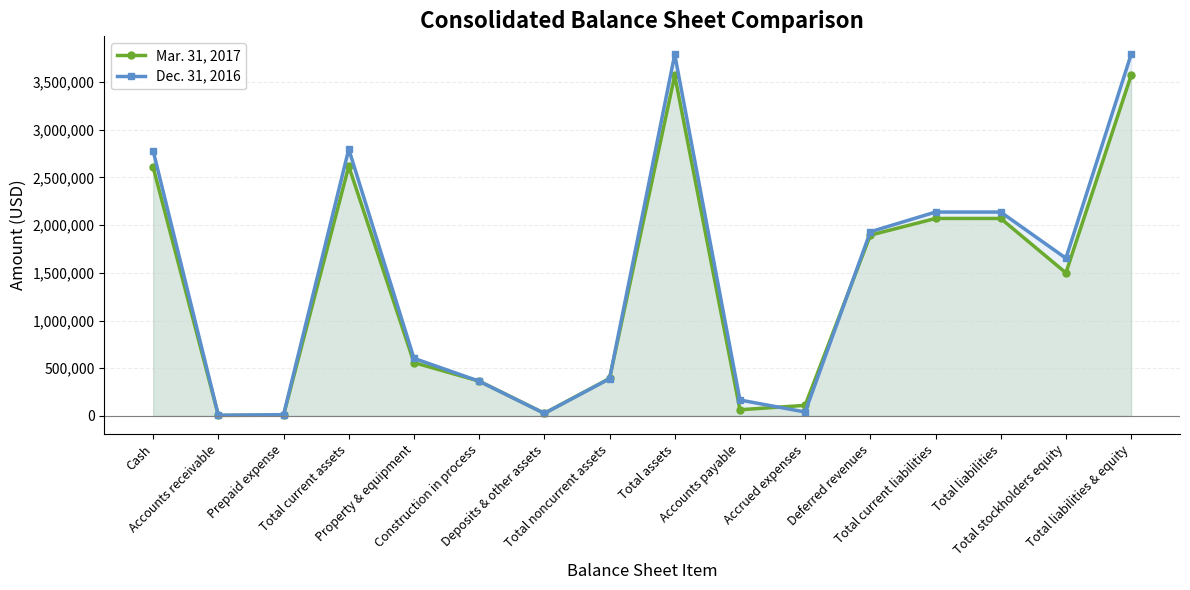

How many values in the Mar. 31, 2017 series are below 1499486?

8